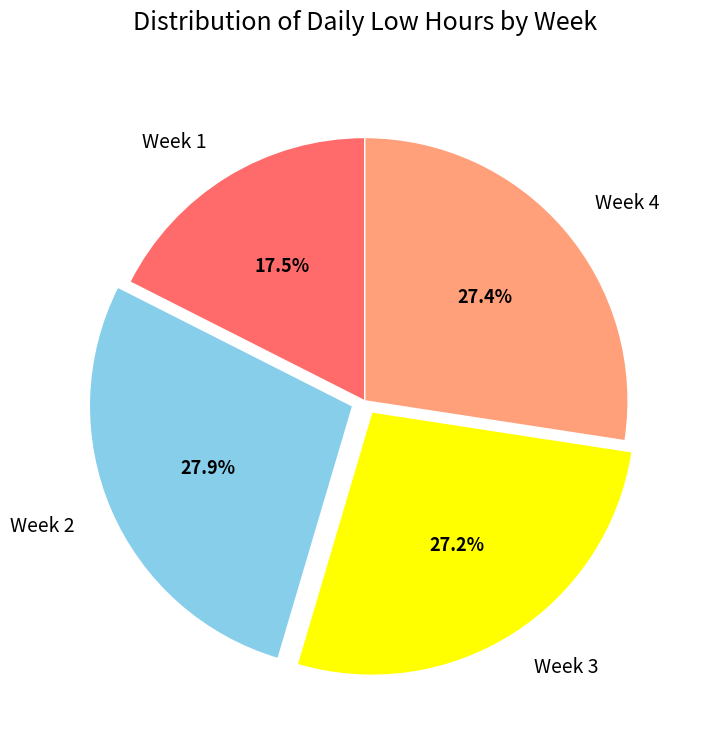

Is Week 1 the majority of the pie?

No